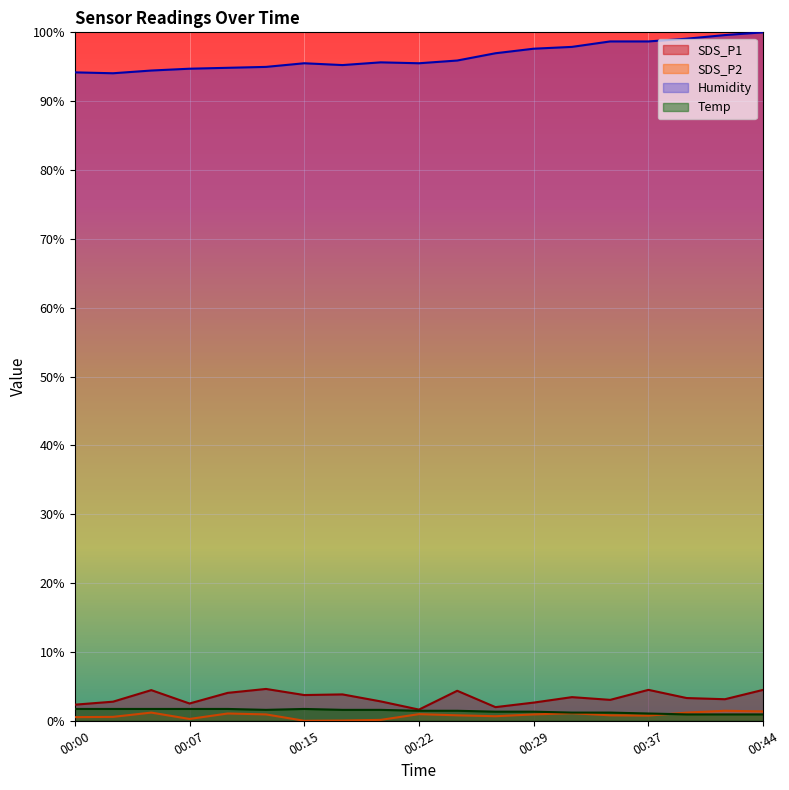

Which series has the largest range (max minus min)?

Humidity